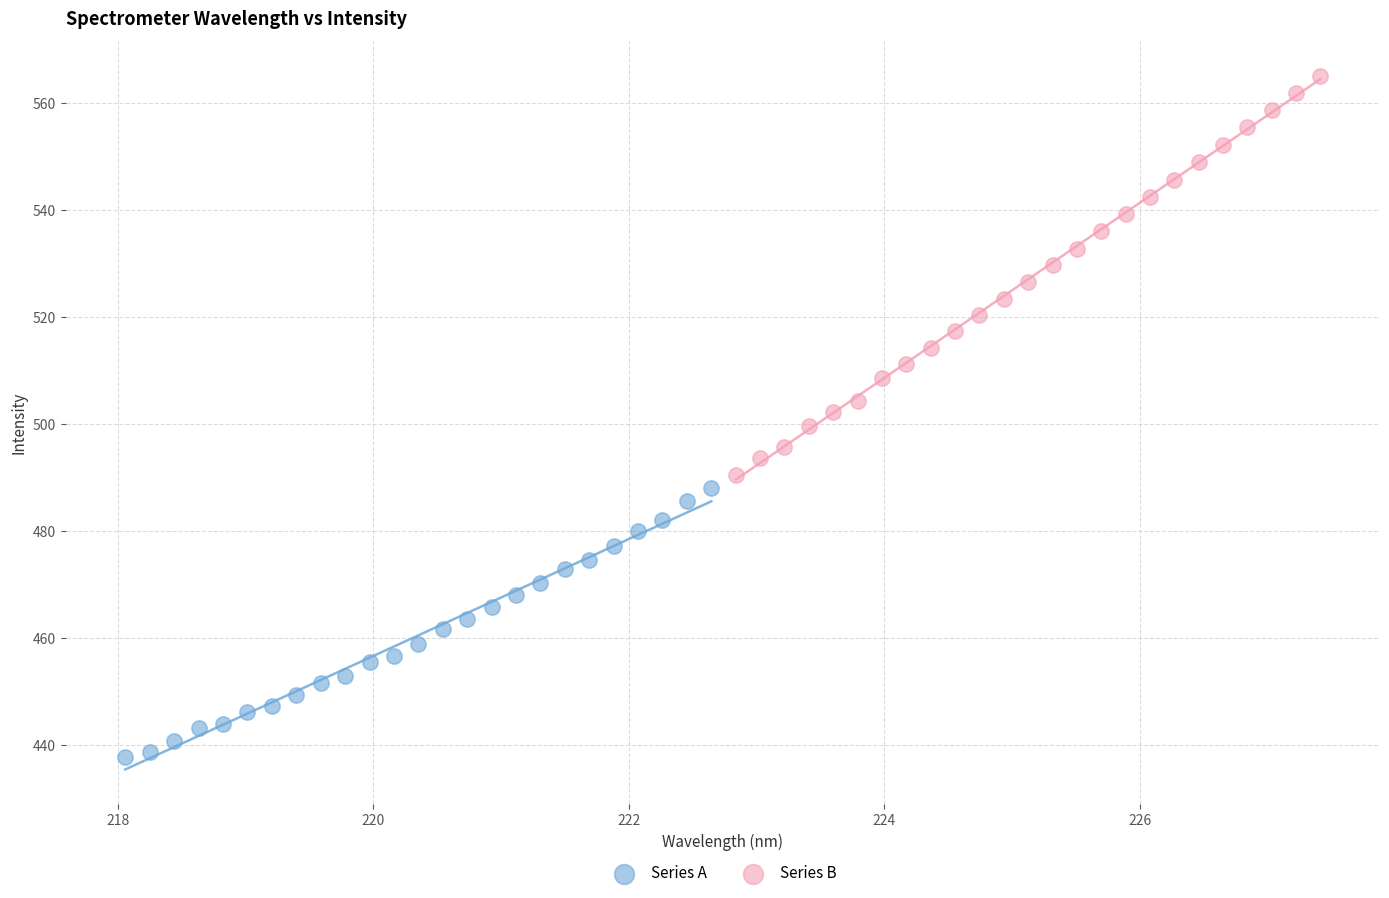

Which series contains the lowest Y value?

Series A